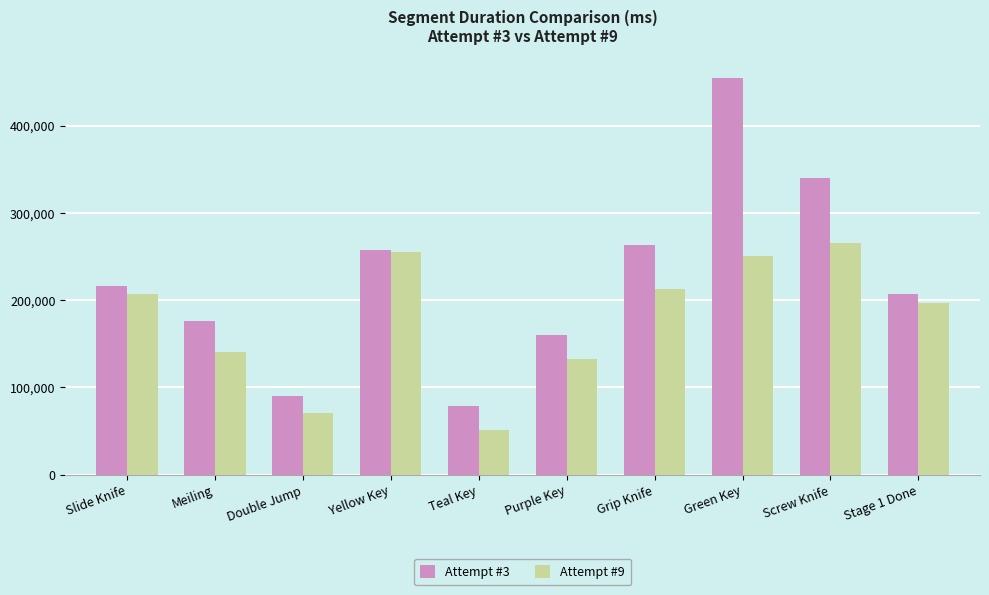

The value of Attempt #3 at Purple Key is 268921. True or false?

False